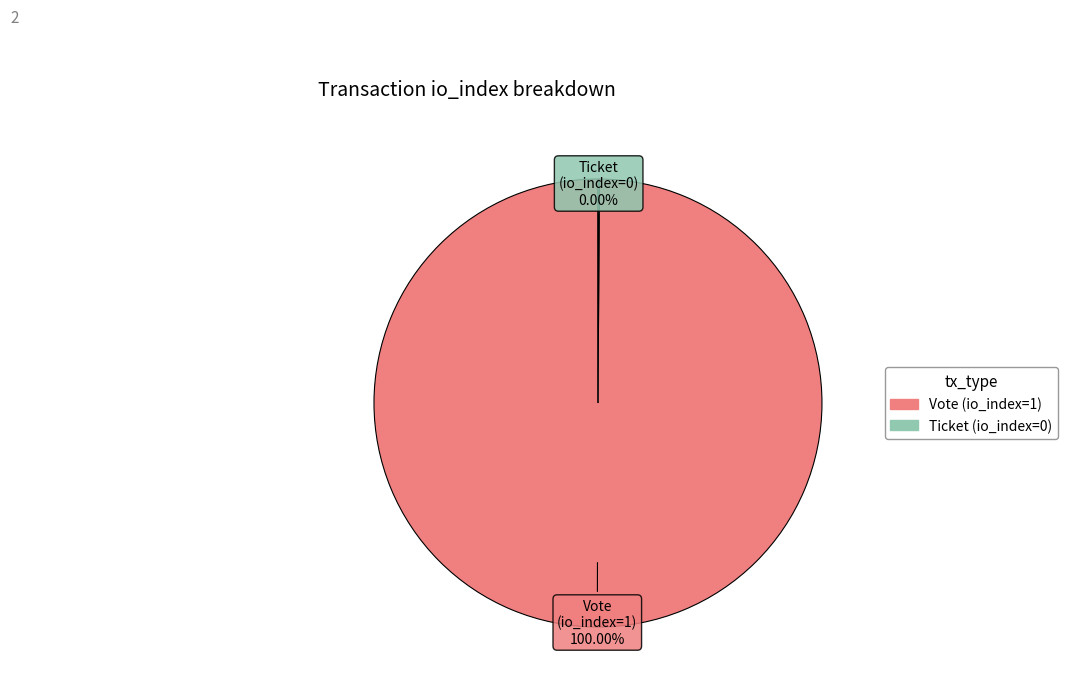

What is the smallest slice in the pie chart?

Ticket (io_index=0)